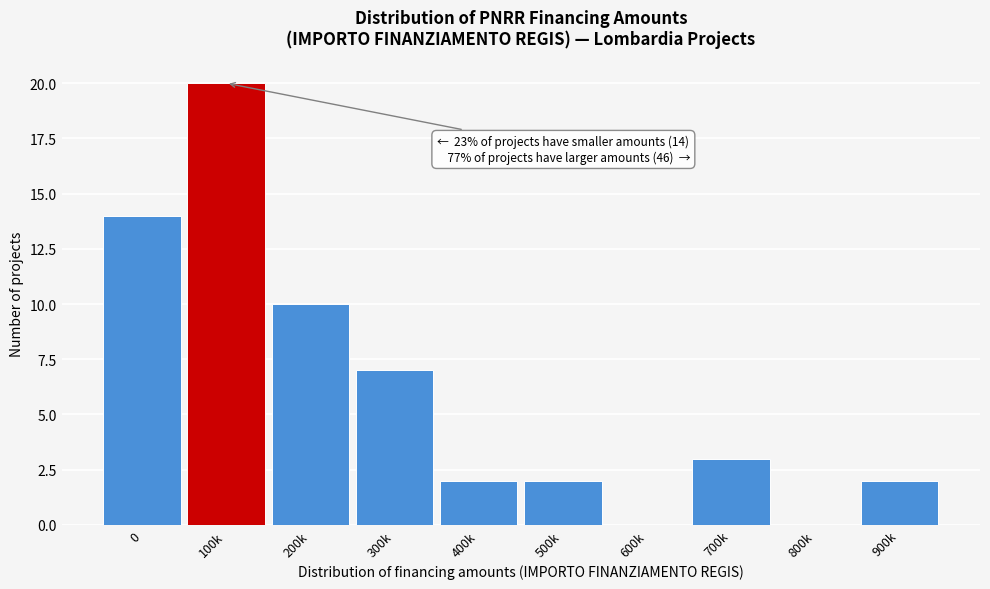

Reading right to left, transcribe all the data shown in this chart.

900k=2	800k=0	700k=3	600k=0	500k=2	400k=2	300k=7	200k=10	100k=20	0=14